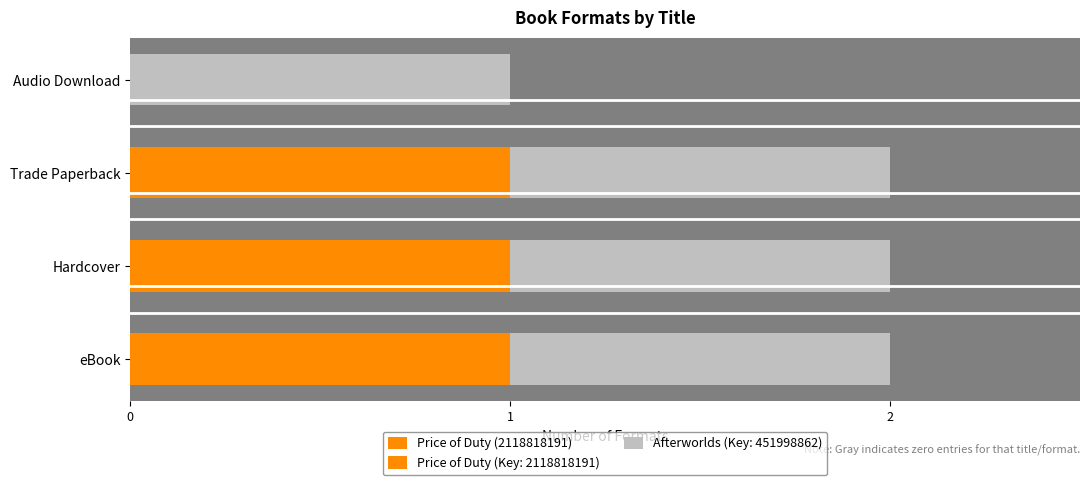

How many values are between 1 and 2?

3